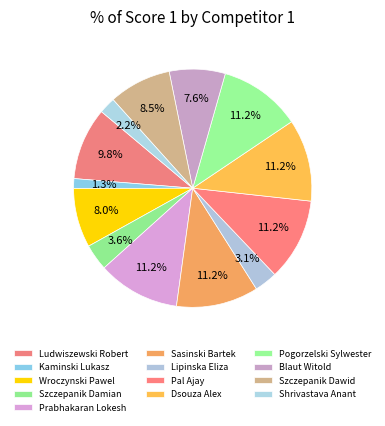

Is there any slice that represents more than half of the pie?

No